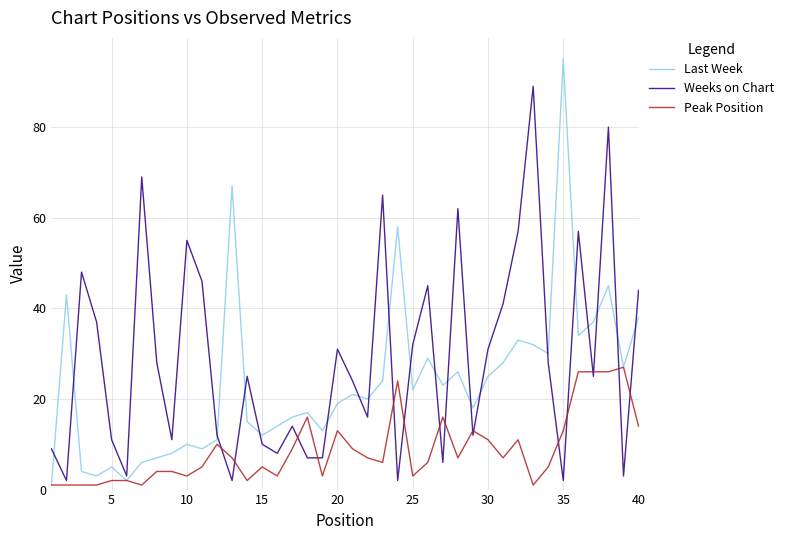

True or false: Peak Position and Weeks on Chart cross at least once.

True